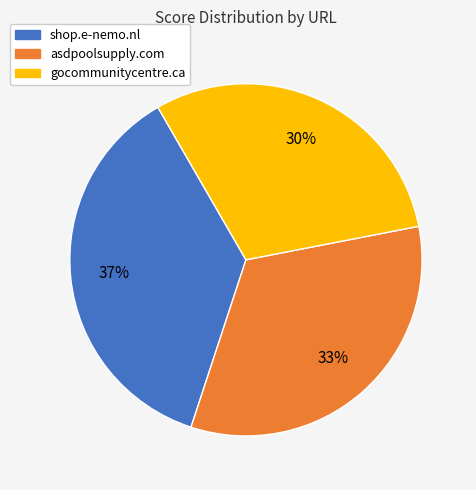

What percentage is the gocommunitycentre.ca slice, to the nearest percent?

30%